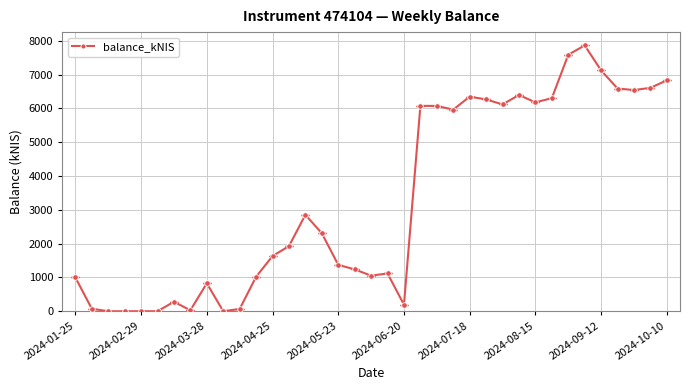

What is the difference between the maximum and minimum values?

7864.4